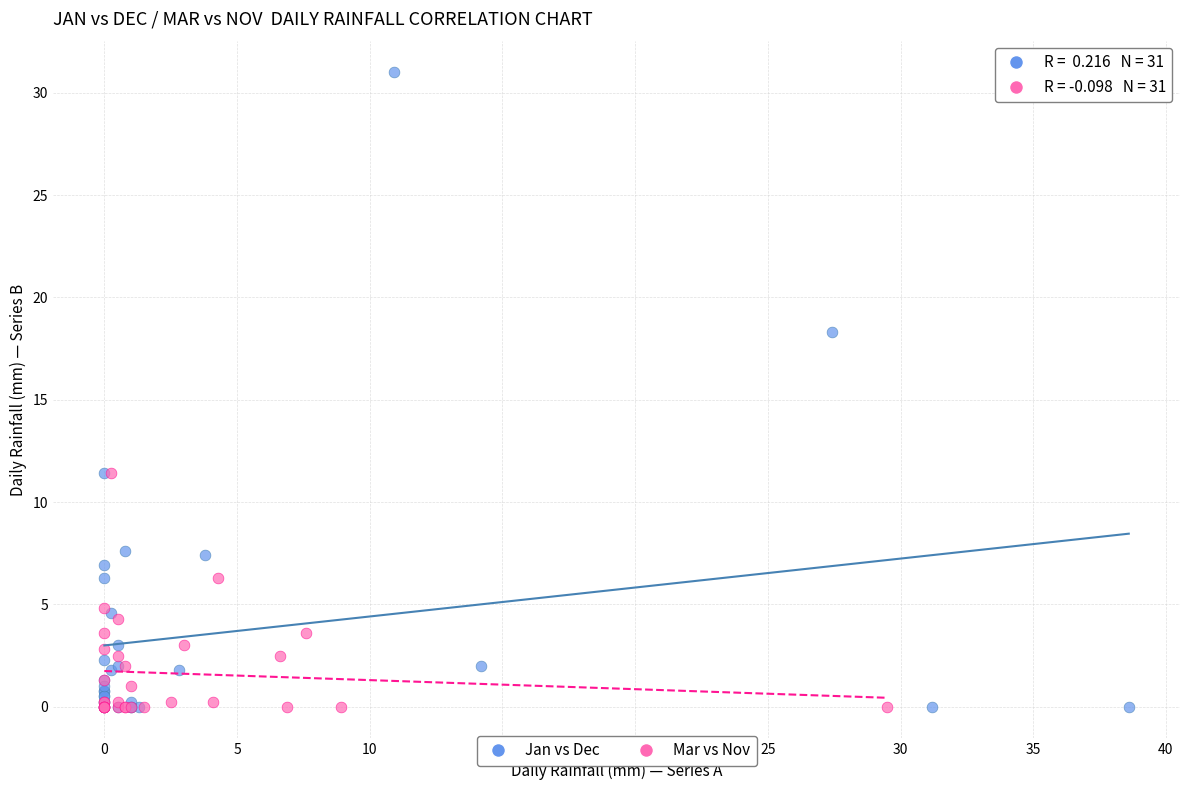

Which series reaches the maximum Y coordinate?

Jan vs Dec